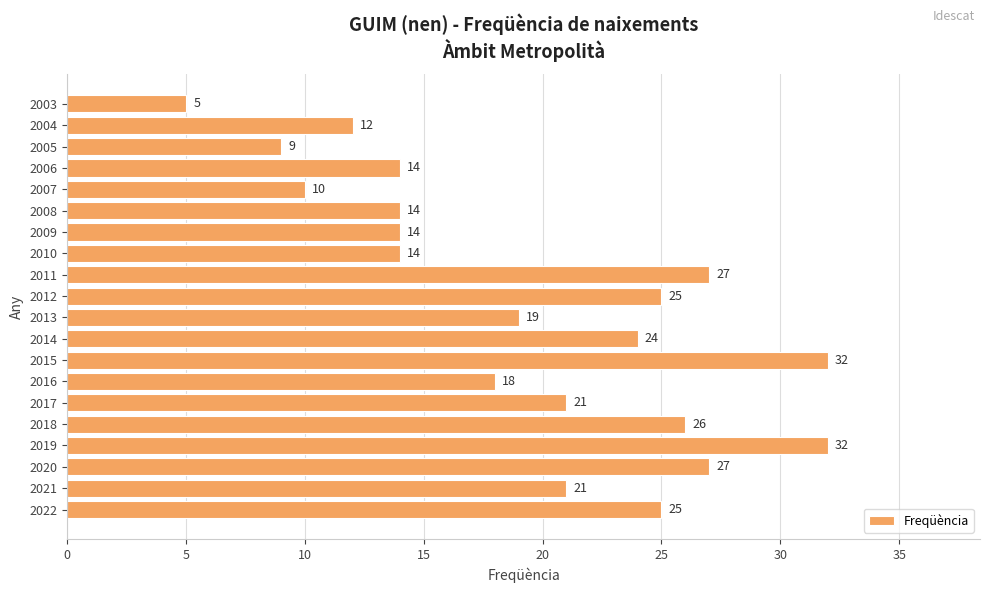

At which label is the value closest to 18?

2016